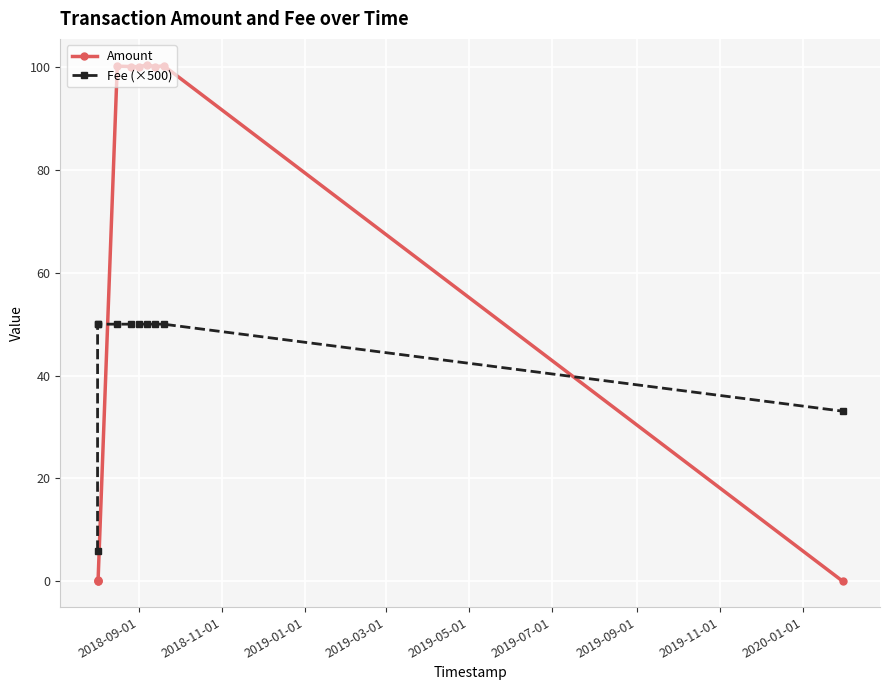

Does the chart display data point markers on the line(s)?

Yes